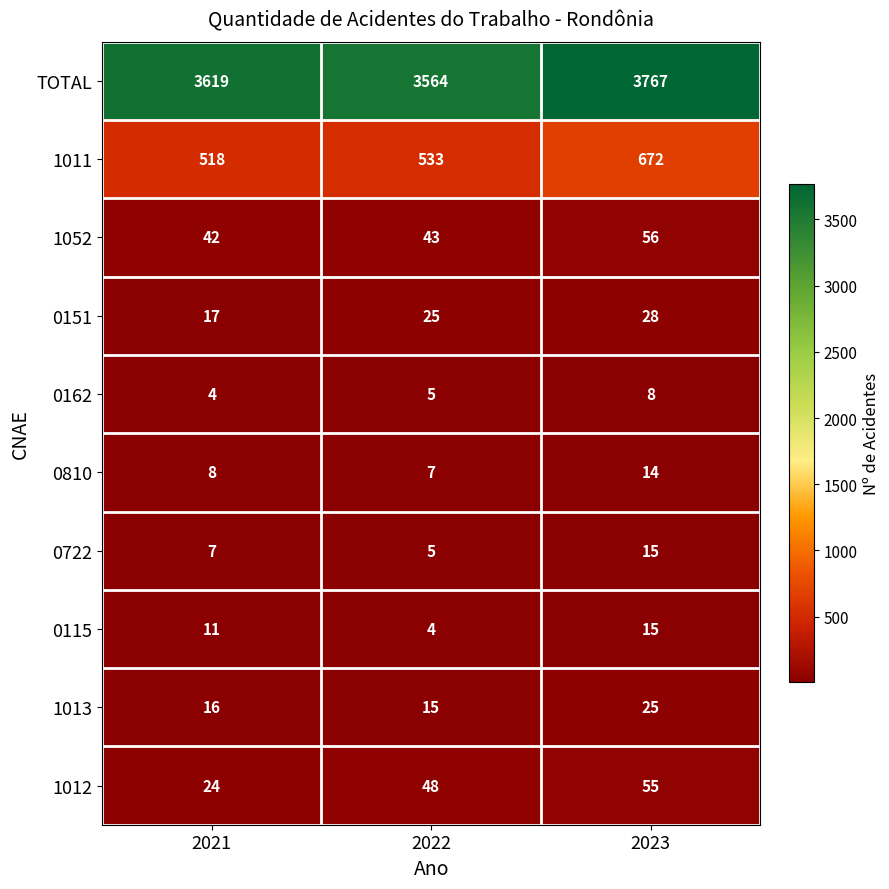

Count the 1013 values in the range 15 to 25.

3